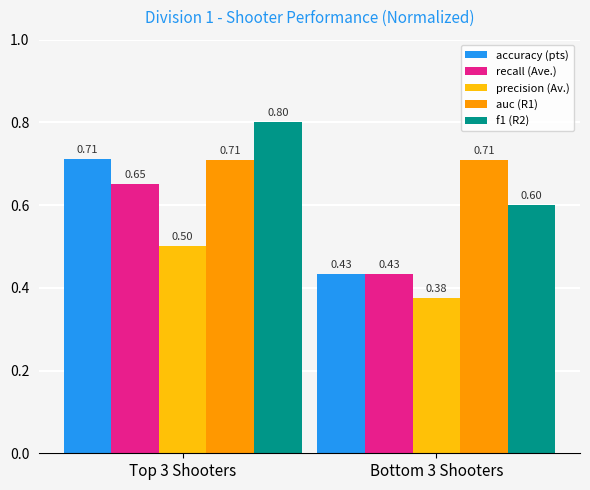

Which category has the lowest value across all series?

Bottom 3 Shooters